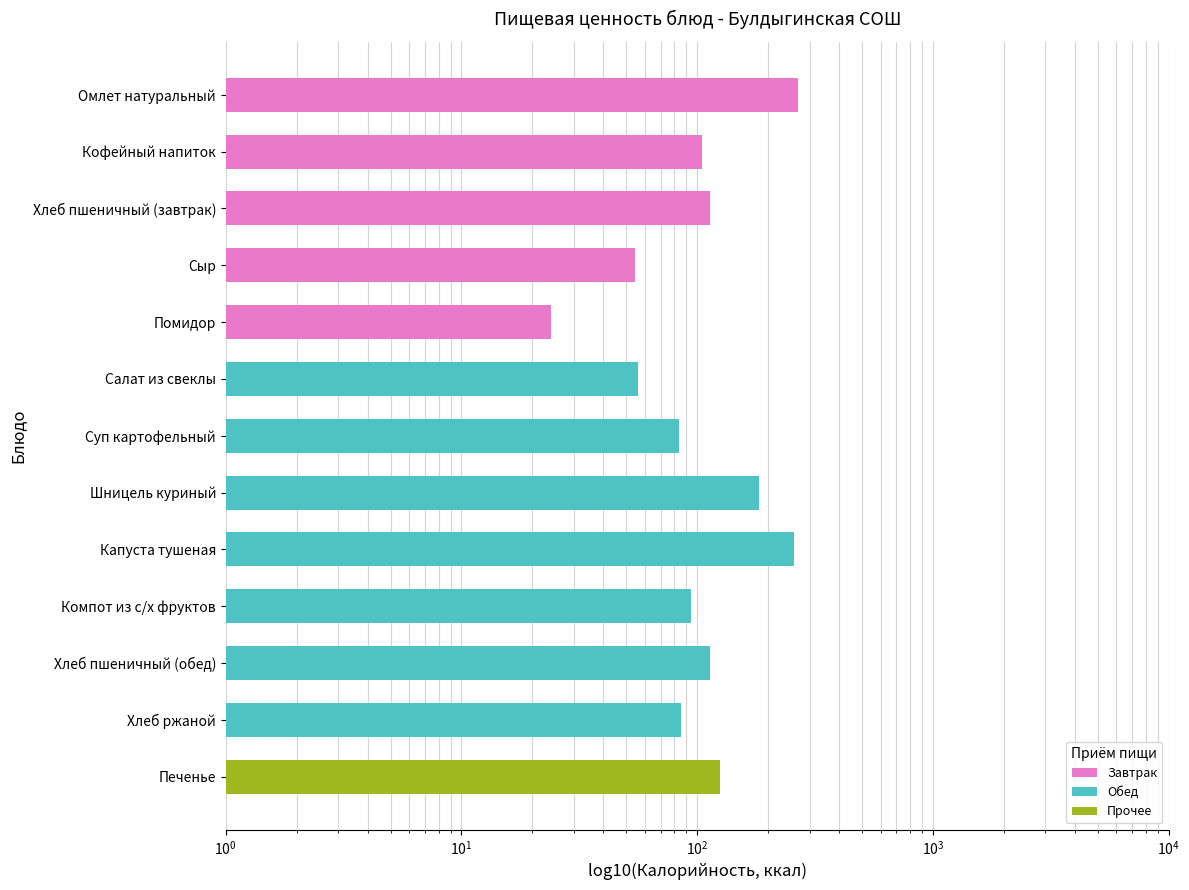

Does the chart contain any negative values?

No